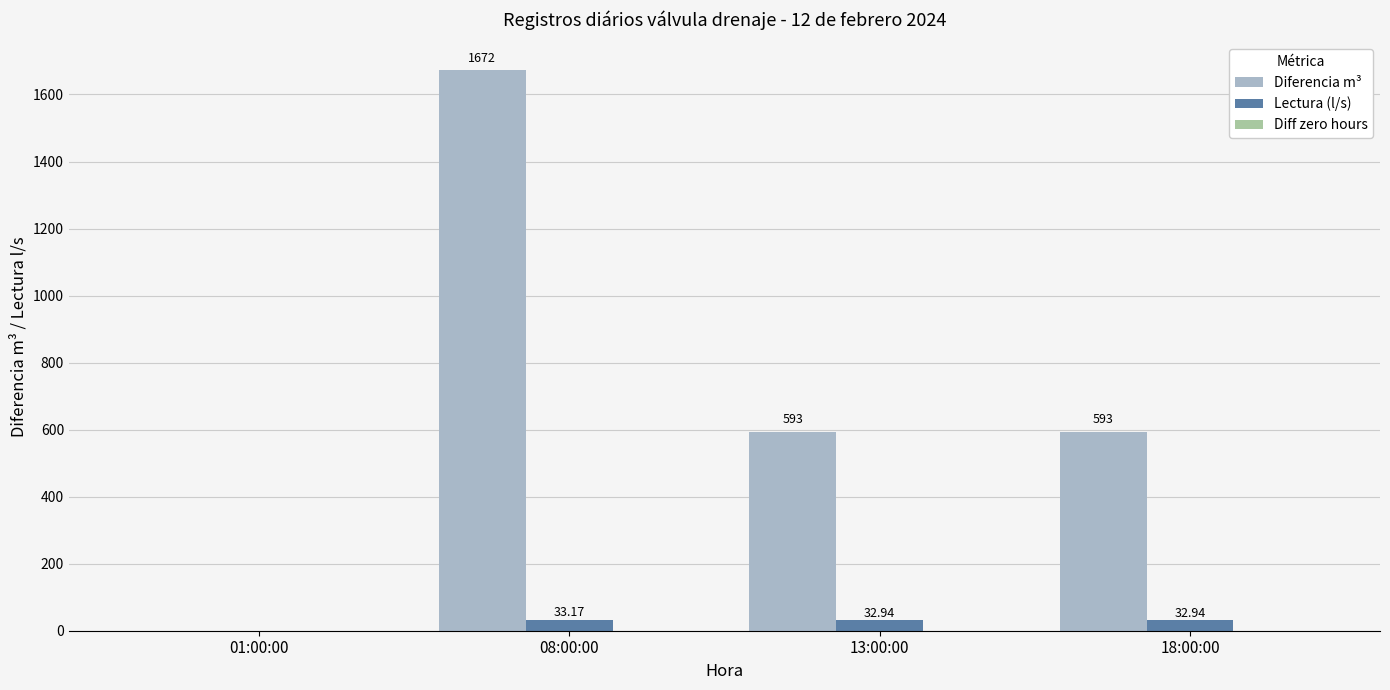

Which series changed the most between 01:00:00 and 13:00:00?

Diferencia m³